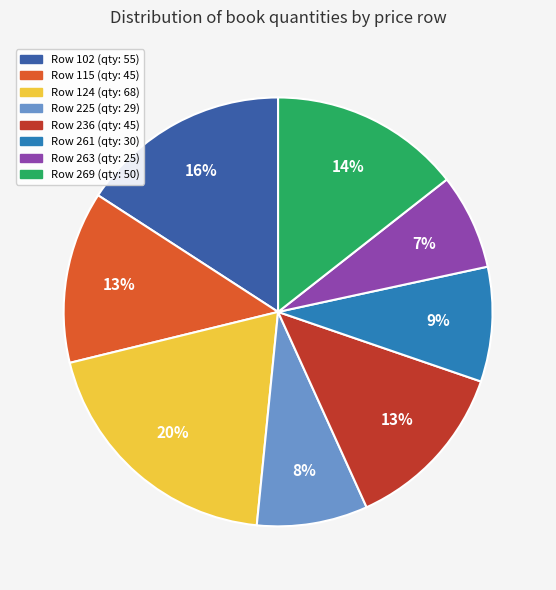

How many slices are in this pie chart?

8